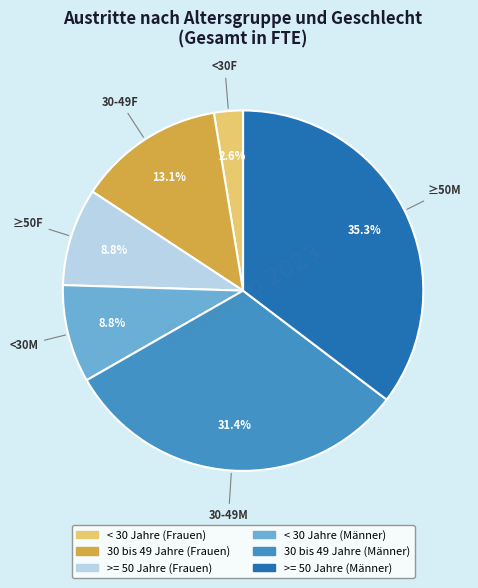

Does any single category account for the majority?

No